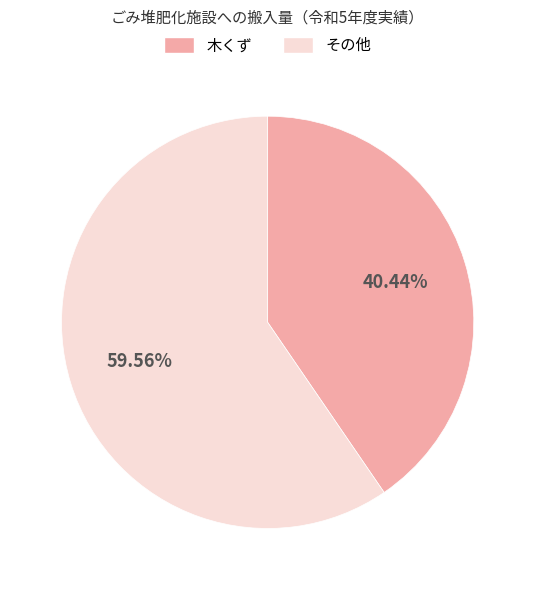

How many segments does this pie chart have?

2